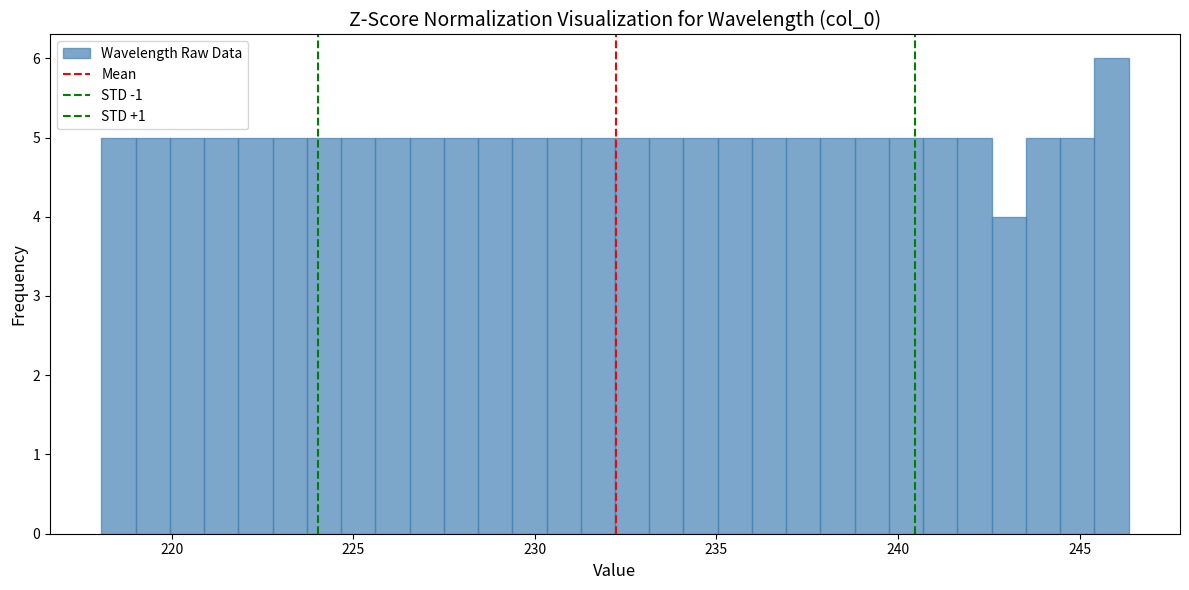

Read against the x-axis, roughly where is the centre of the tallest bar?

246.0